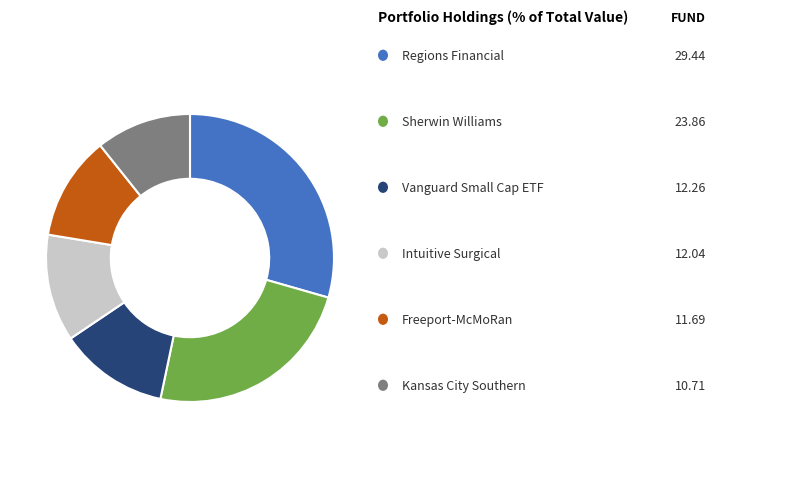

Does any single category account for the majority?

No